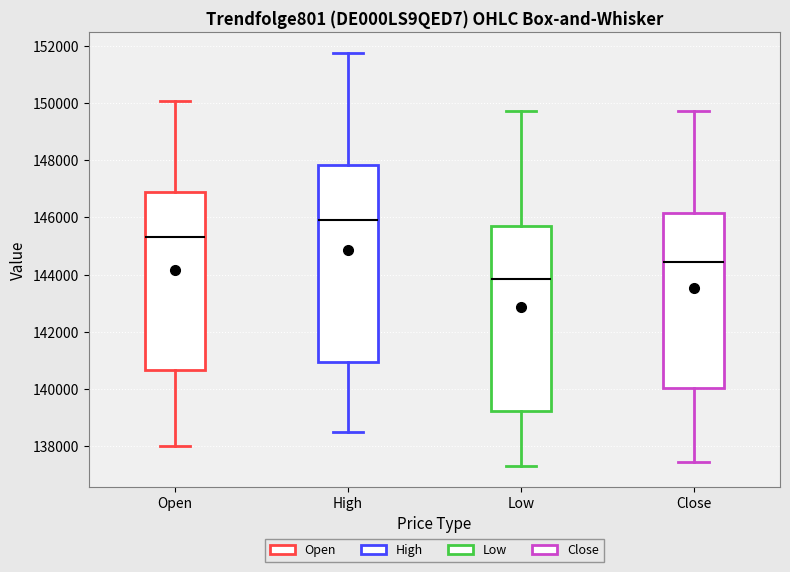

Reading left to right, transcribe this box plot: for each box, give where its median line is, the range the box spans, and where its two whiskers end, as read against the y-axis. The values are not printed on the chart, so give them approximately, as read against the axis.

Open: median 145400, box 140600 to 146800, whiskers 138000 to 150000
High: median 146000, box 141000 to 147800, whiskers 138400 to 151800
Low: median 143800, box 139200 to 145600, whiskers 137200 to 149800
Close: median 144400, box 140000 to 146200, whiskers 137400 to 149800